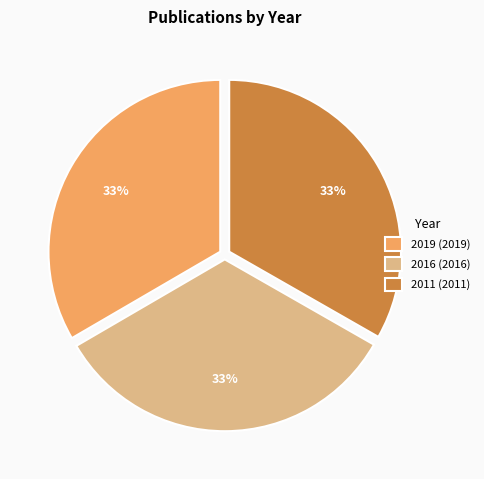

Do 2019 and 2016 together represent more than half of the pie?

Yes